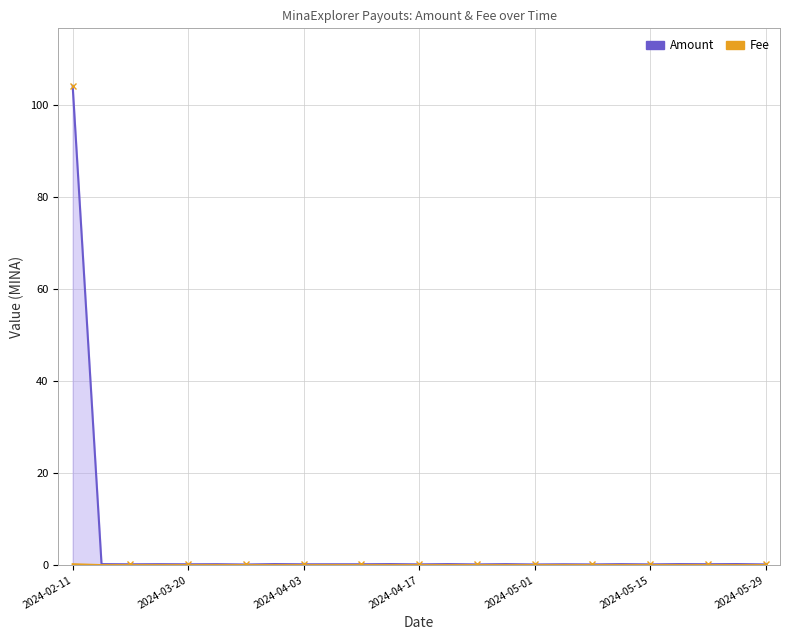

Reading left to right, extract all data points from this chart.

Amount: 104.1	0.2	0.2	0.2	0.2	0.2	0.1	0.2	0.2	0.2	0.2	0.2	0.2	0.2	0.2	0.2	0.1	0.2	0.2	0.2	0.2	0.2	0.2	0.2	0.2
Fee: 0.2	0.0	0.0	0.0	0.0	0.0	0.0	0.0	0.0	0.0	0.0	0.0	0.0	0.0	0.0	0.0	0.0	0.0	0.0	0.0	0.0	0.0	0.0	0.0	0.0